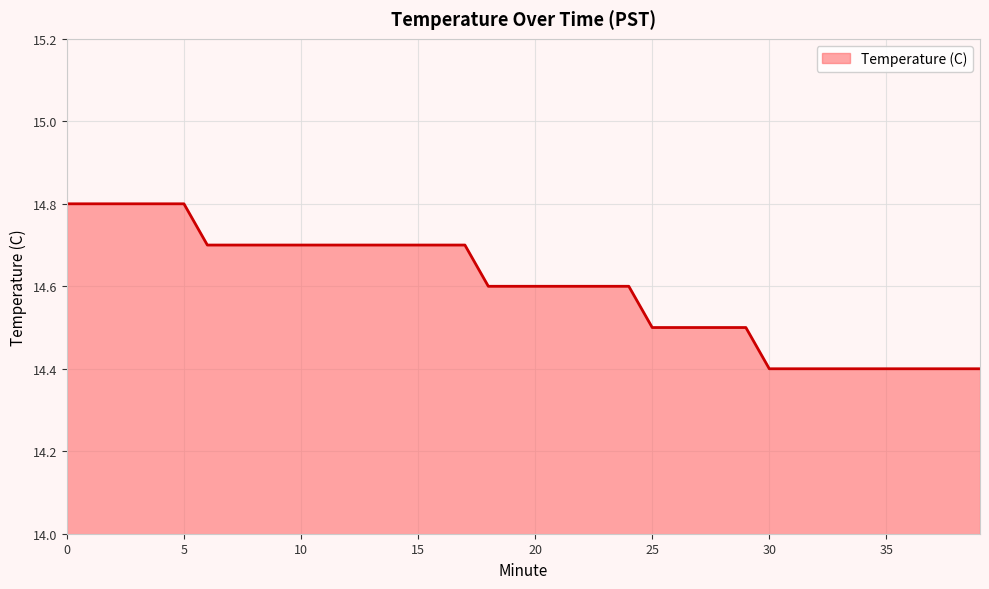

What is the difference between the maximum and minimum values?

0.4